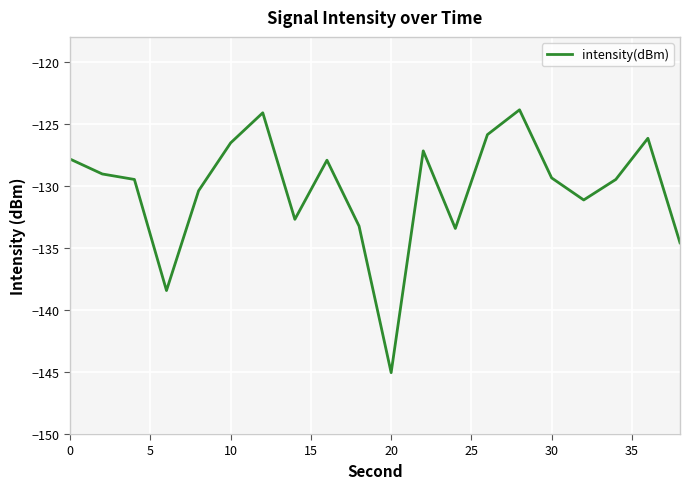

What is the difference between the maximum and minimum values?

21.2